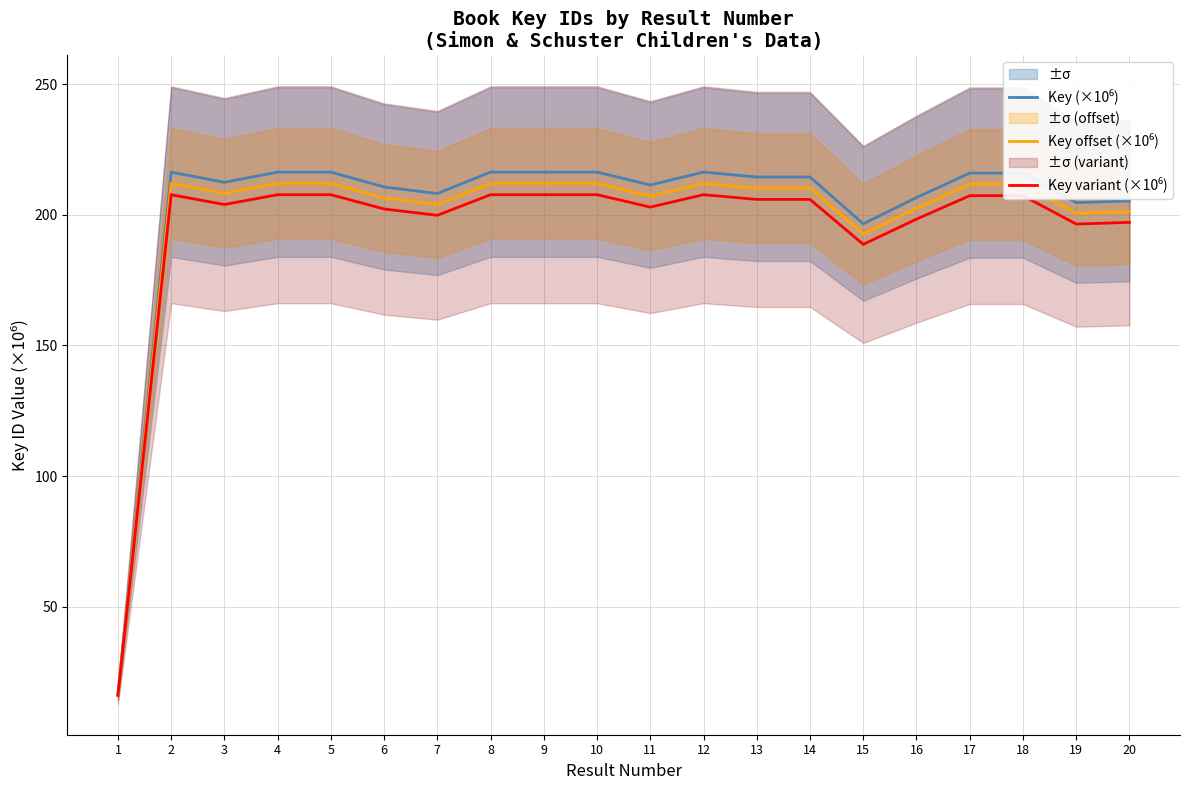

Is the value of Key variant (×10⁶) at 7 greater than the value of Key offset (×10⁶) at 13?

No